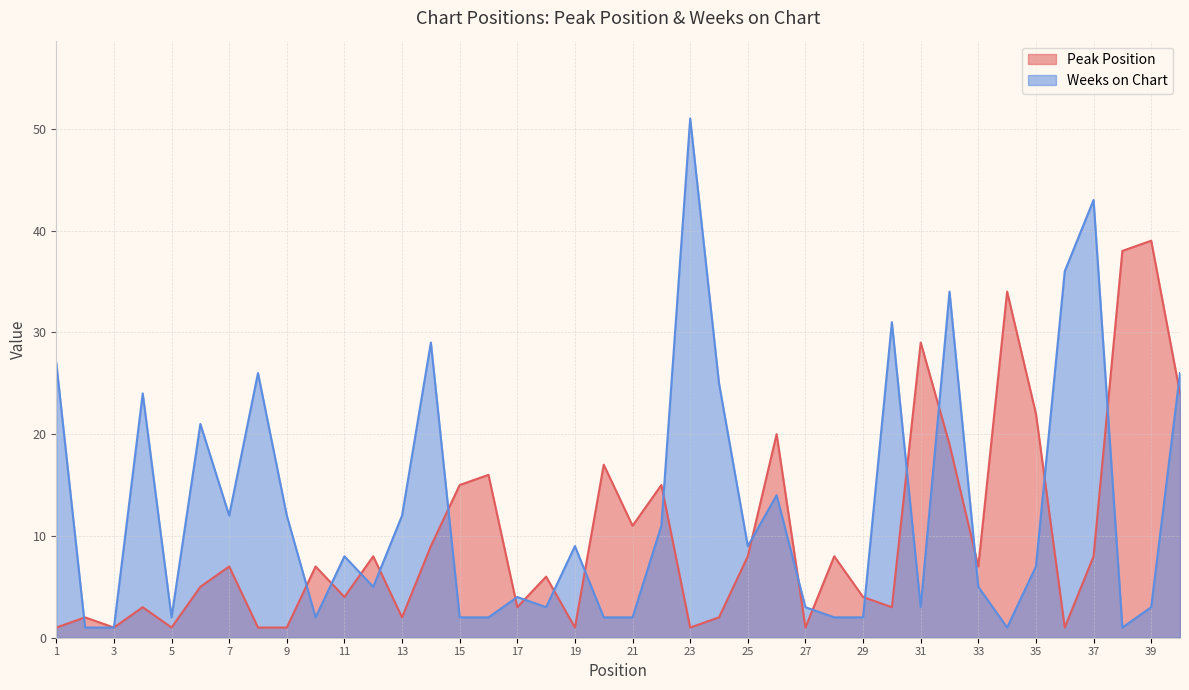

How many interior local peaks does the Peak Position series have?

14